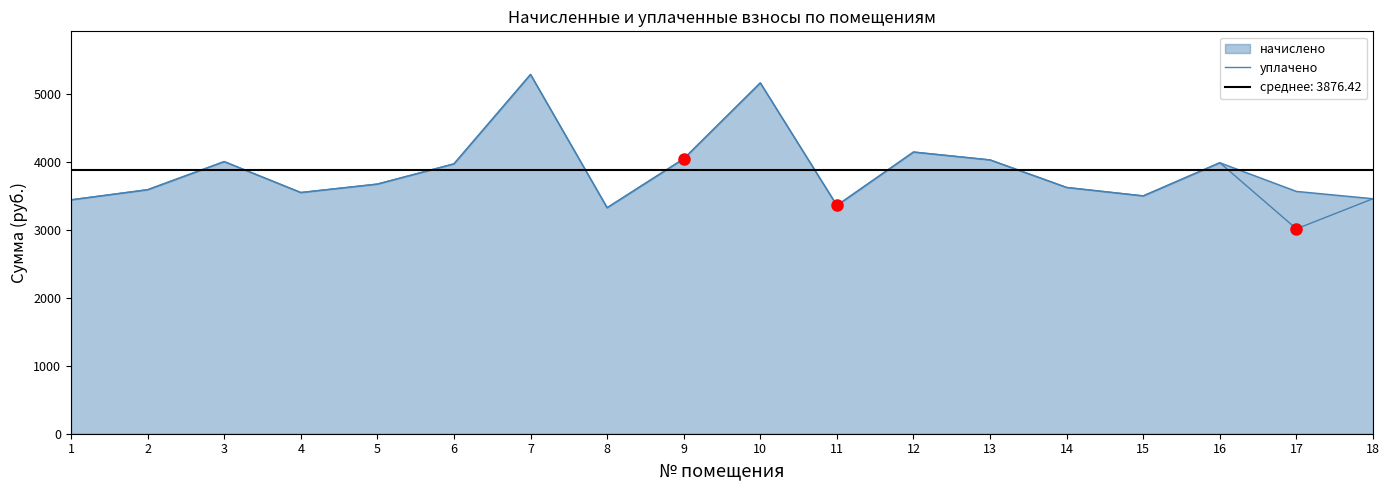

How many lines are shown in the chart?

1